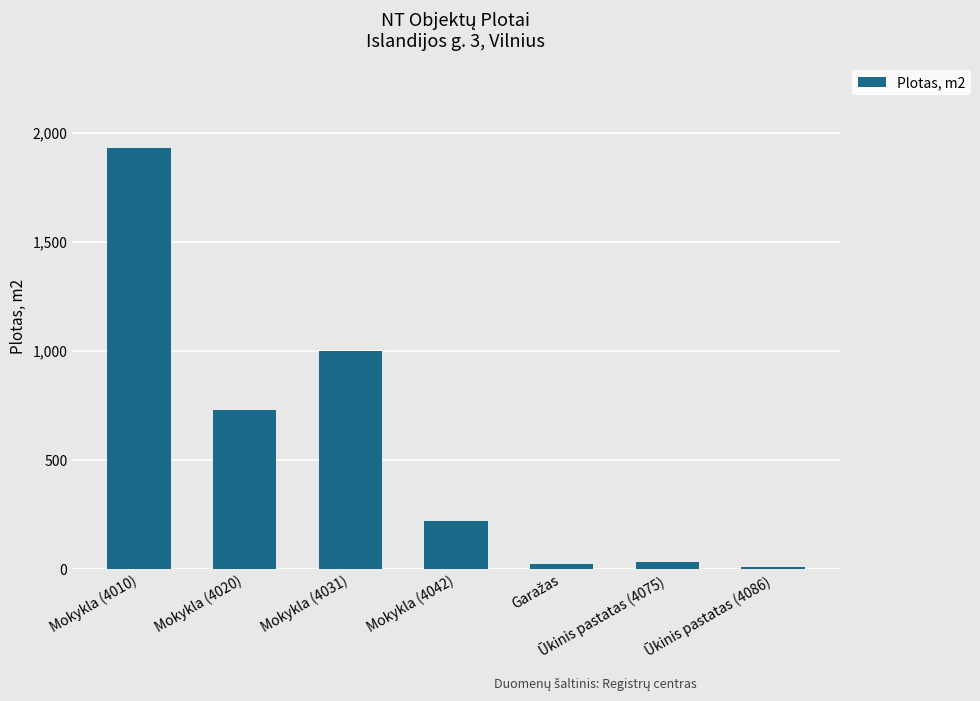

How many data points are less than 222?

3